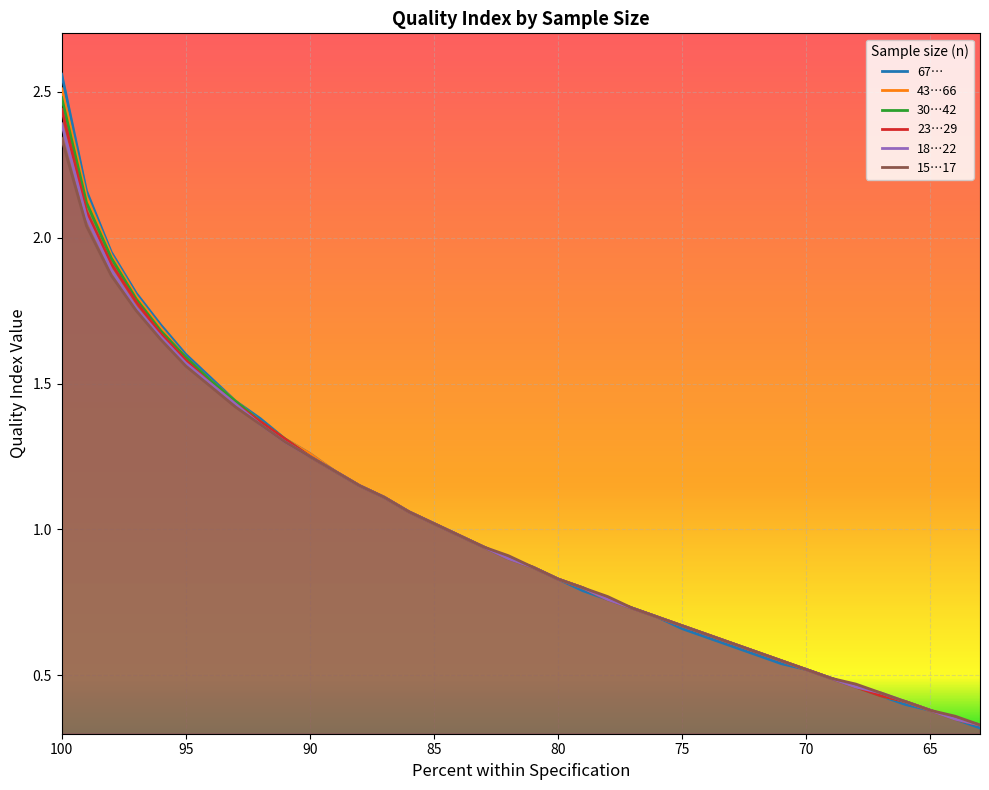

True or false: 67… and 23…29 intersect in this chart.

False